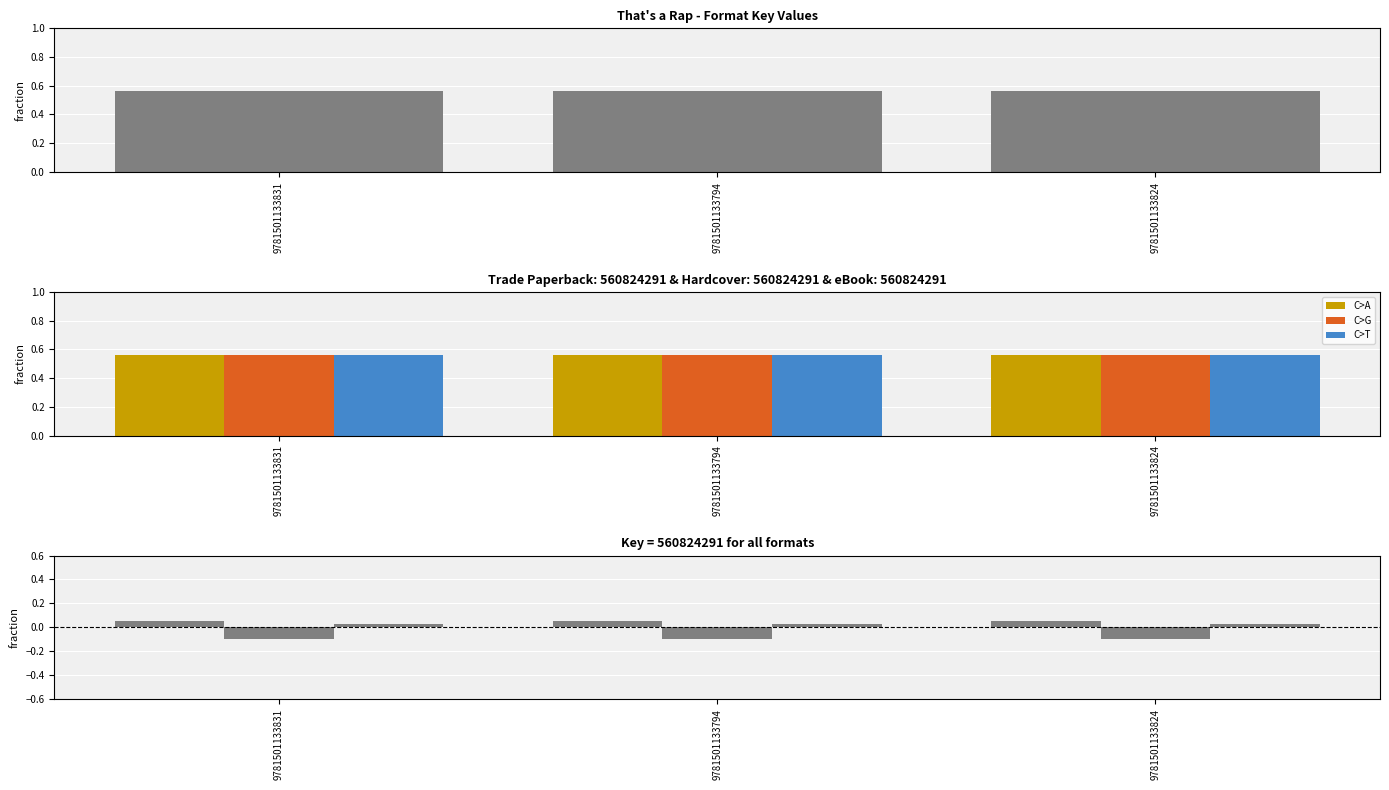

Rank the categories by eBook value from lowest to highest.

9781501133831, 9781501133794, 9781501133824